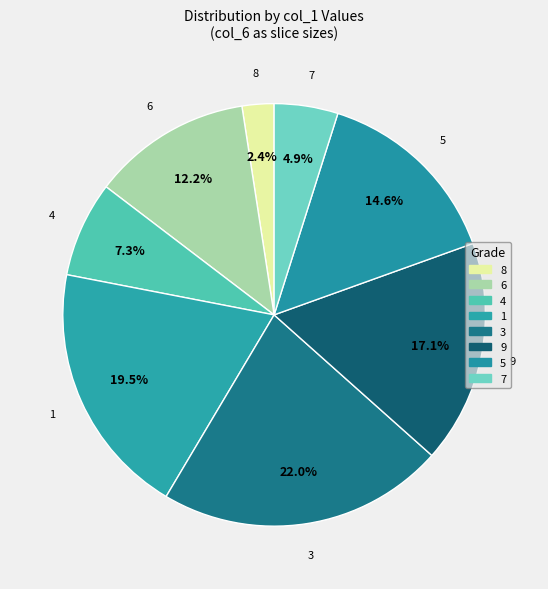

How many segments does this pie chart have?

8